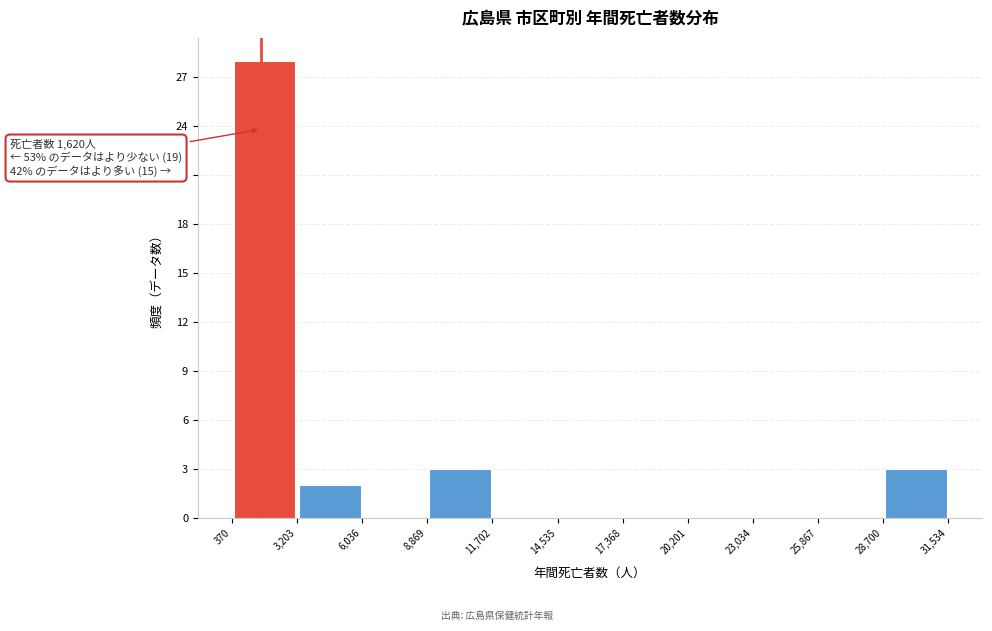

Which range on the x-axis has the tallest bar?

370 to 3,203